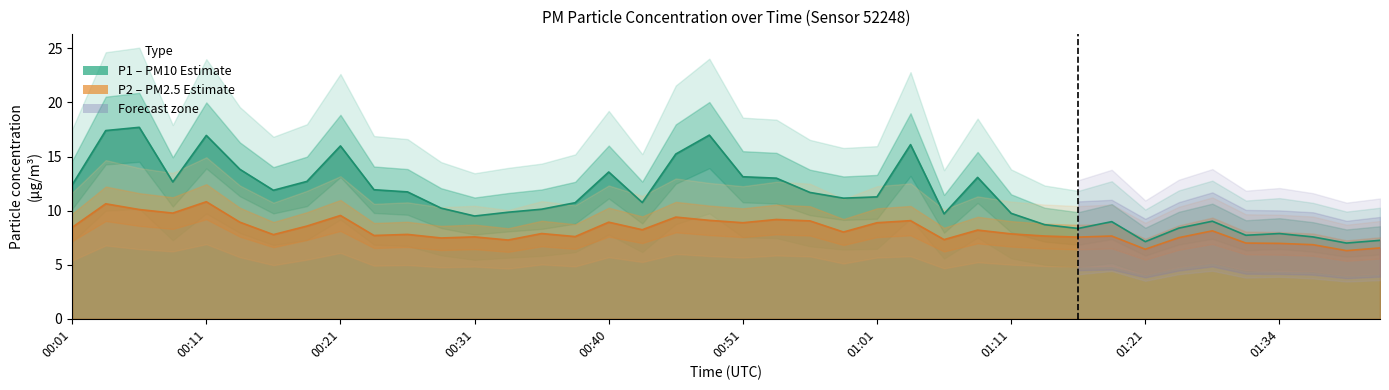

Which series changed the most between 00:33 and 00:46?

P1